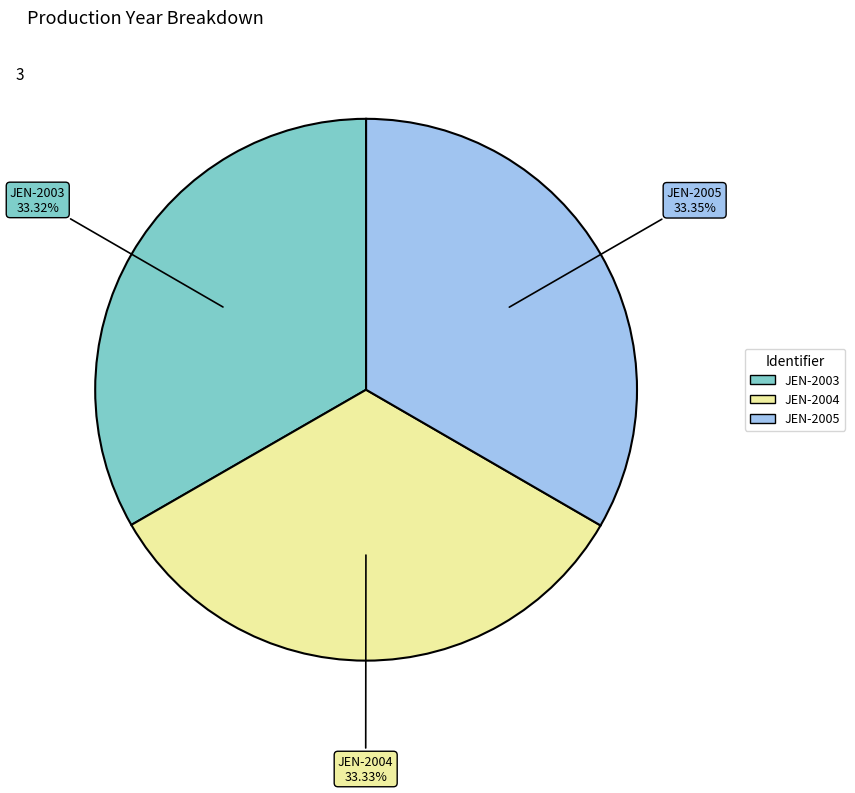

Is there any slice that represents more than half of the pie?

No